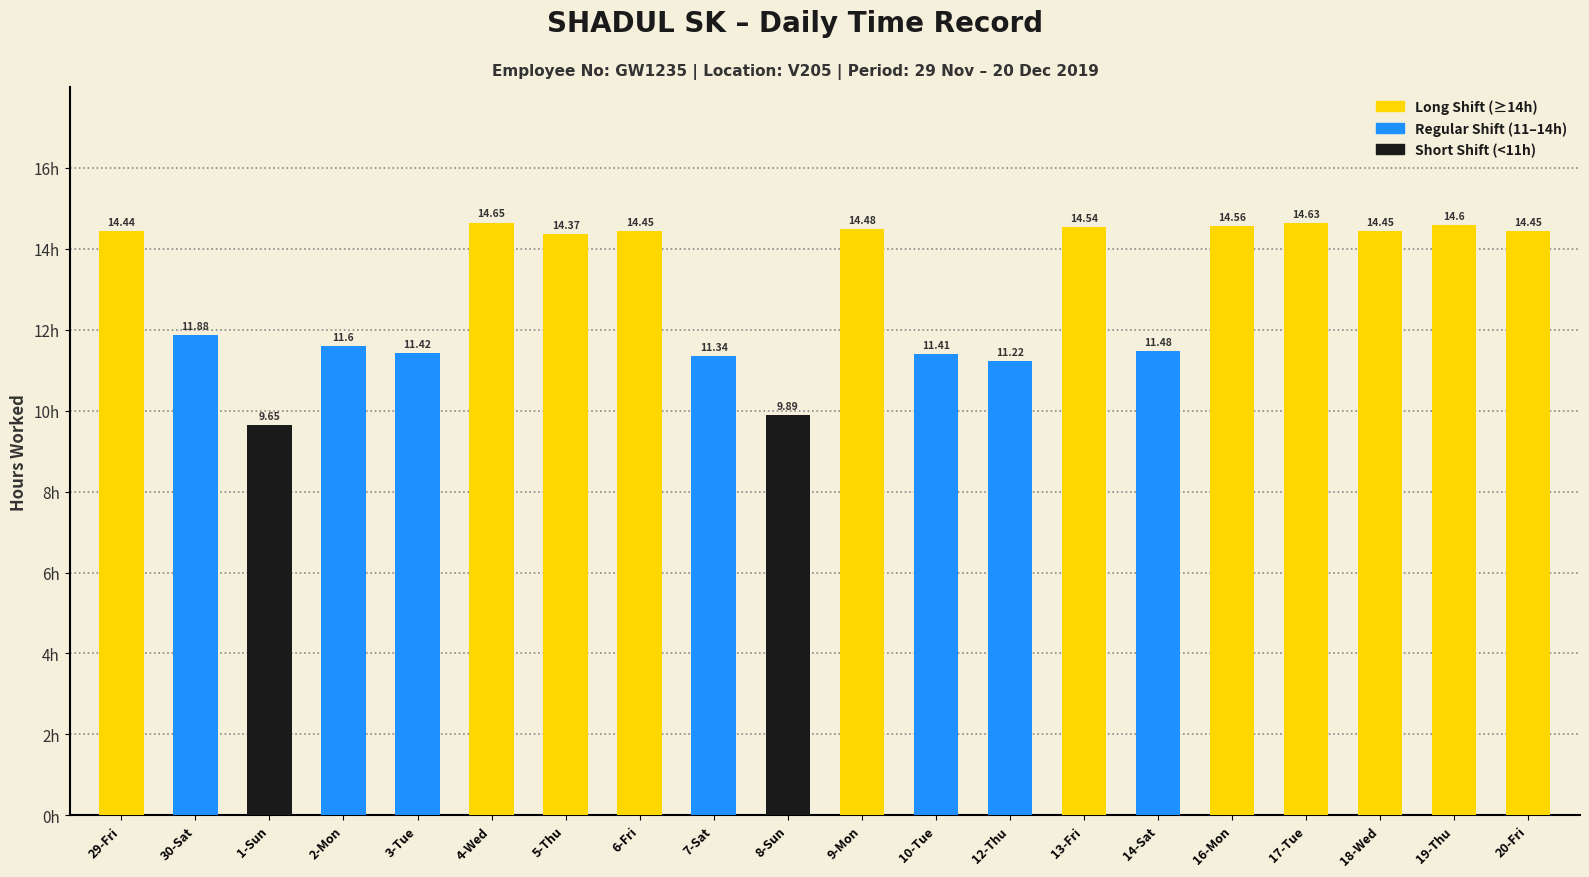

What is the label of the 1st bar from the left?

29-Fri